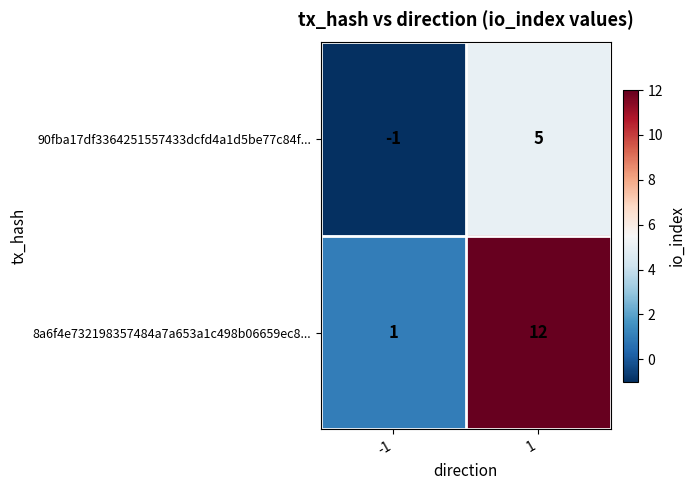

What is the maximum value for 8a6f4e732198357484a7a653a1c498b06659ec8...?

12